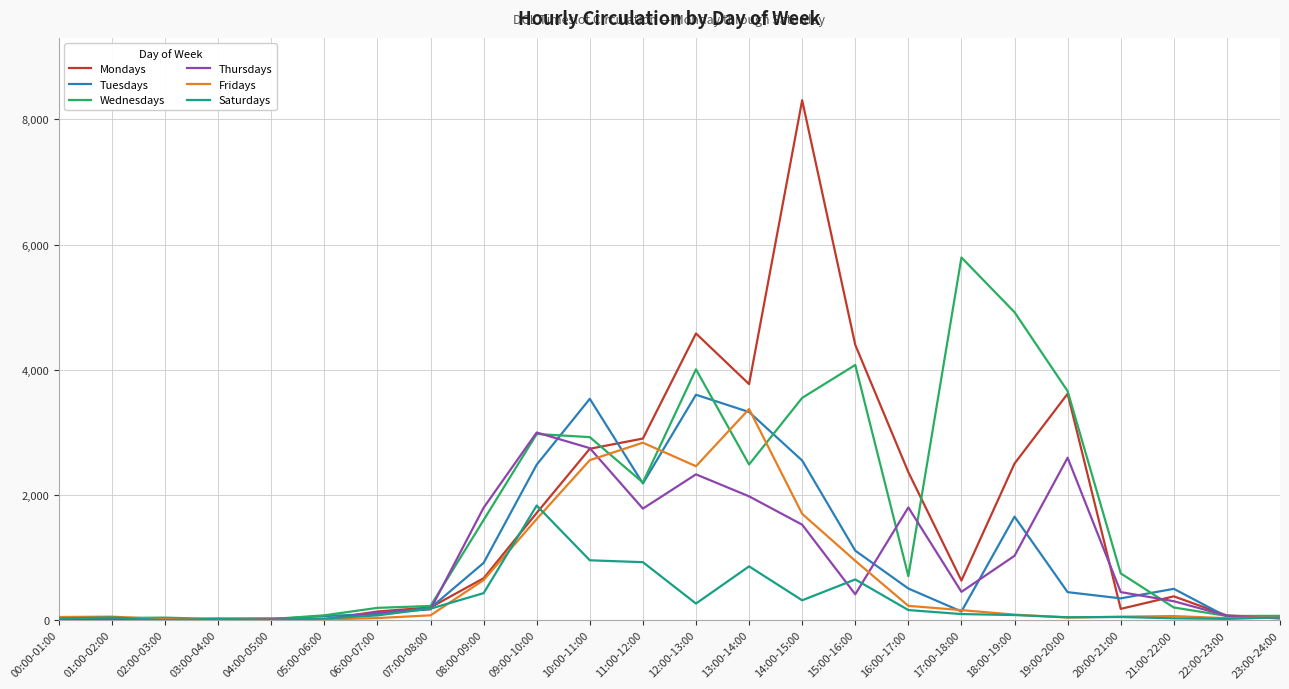

Which series has the widest spread of values?

Mondays